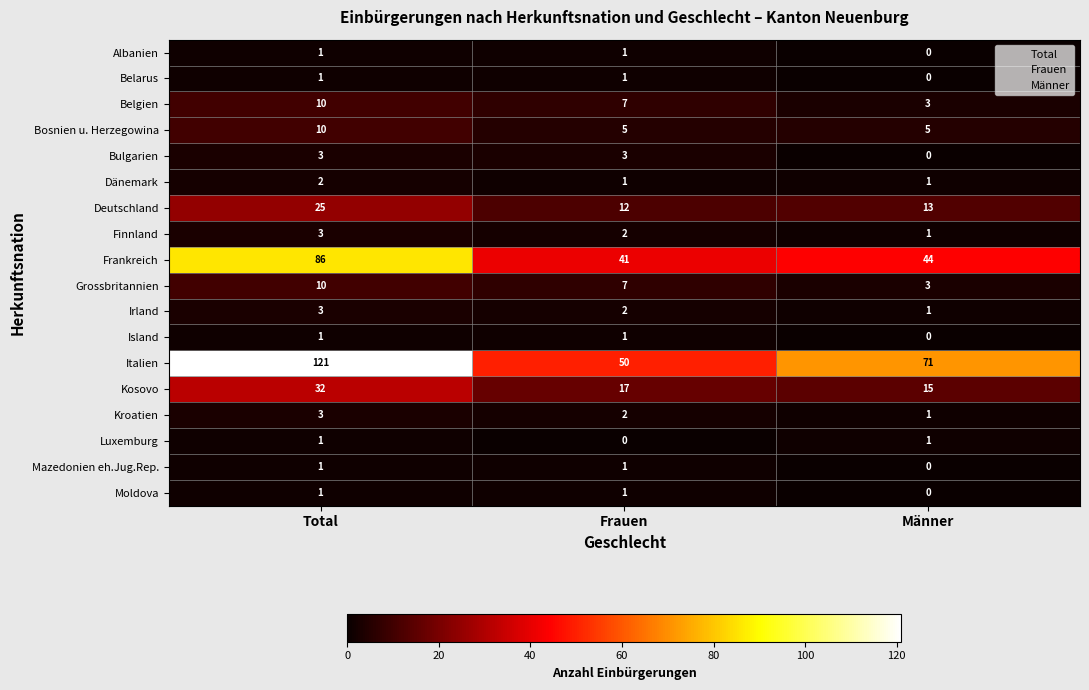

Where is Grossbritannien nearest to the value 6?

Frauen